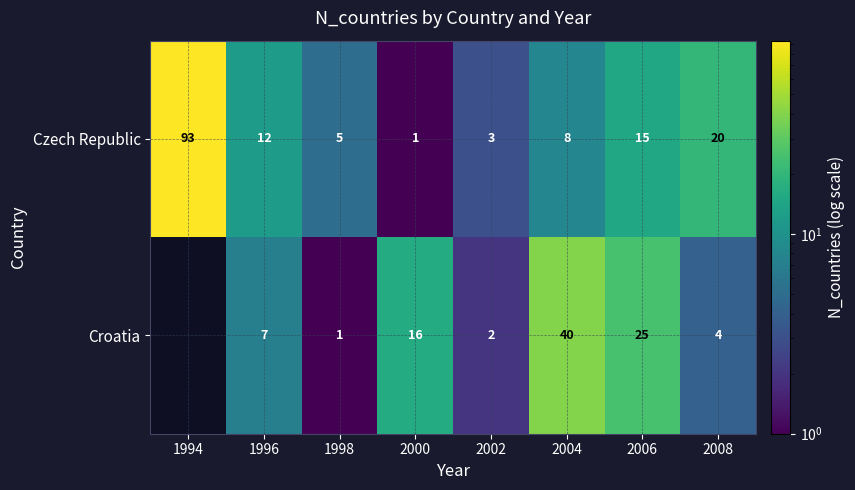

At which label does Czech Republic first exceed 12?

1994